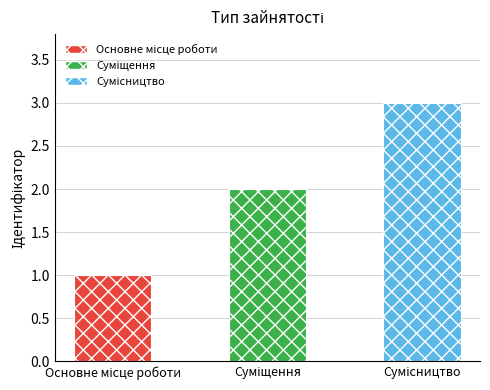

Where does the data first go above 2?

Сумісництво